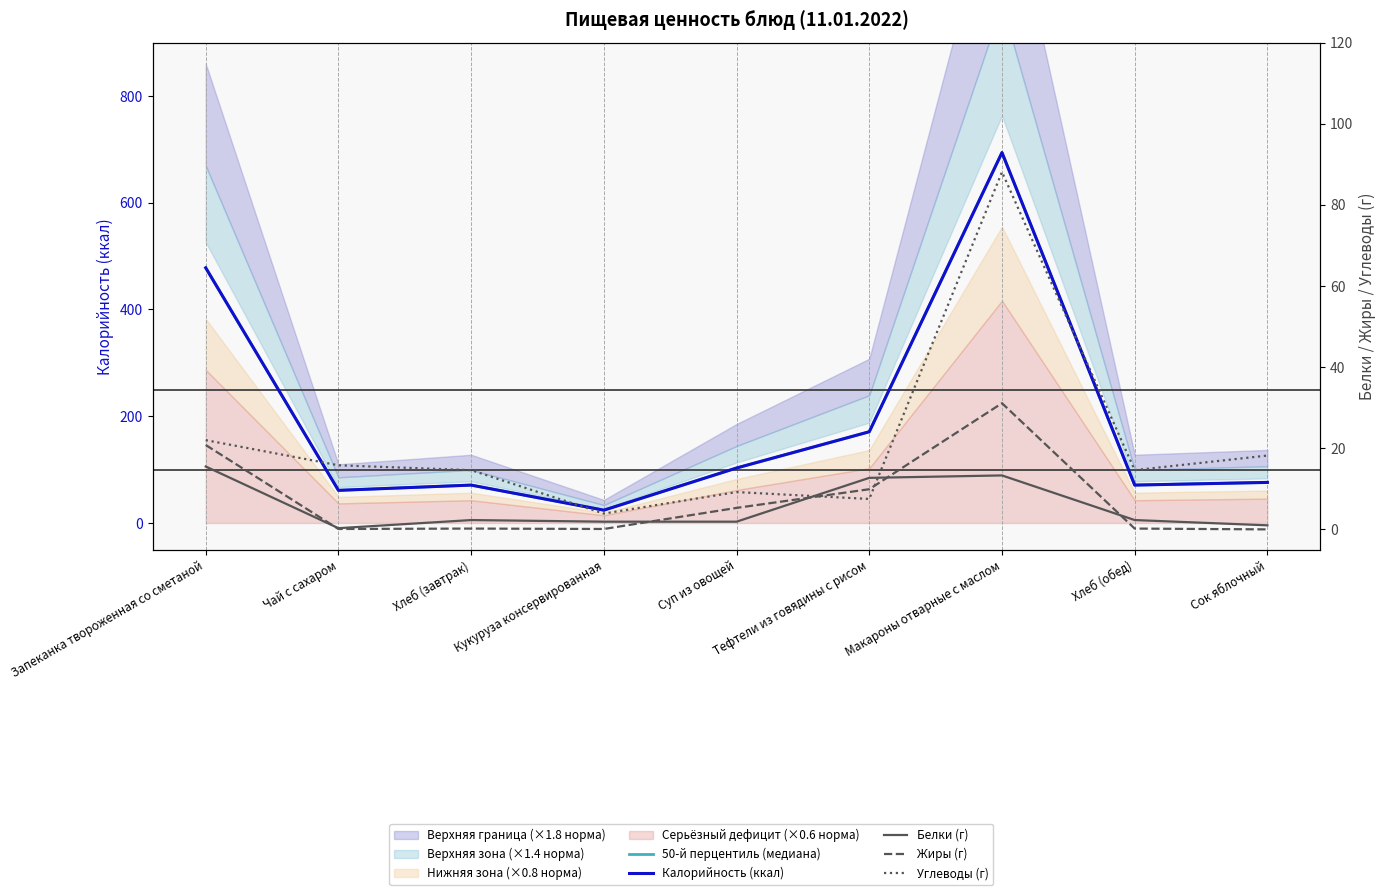

At which category is the sum across all series the highest?

Макароны отварные с маслом